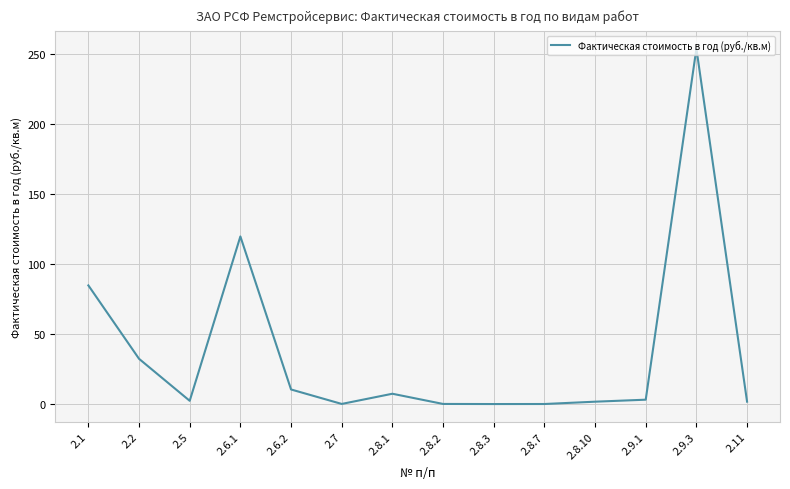

Which has a higher value, 2.6.2 or 2.1?

2.1